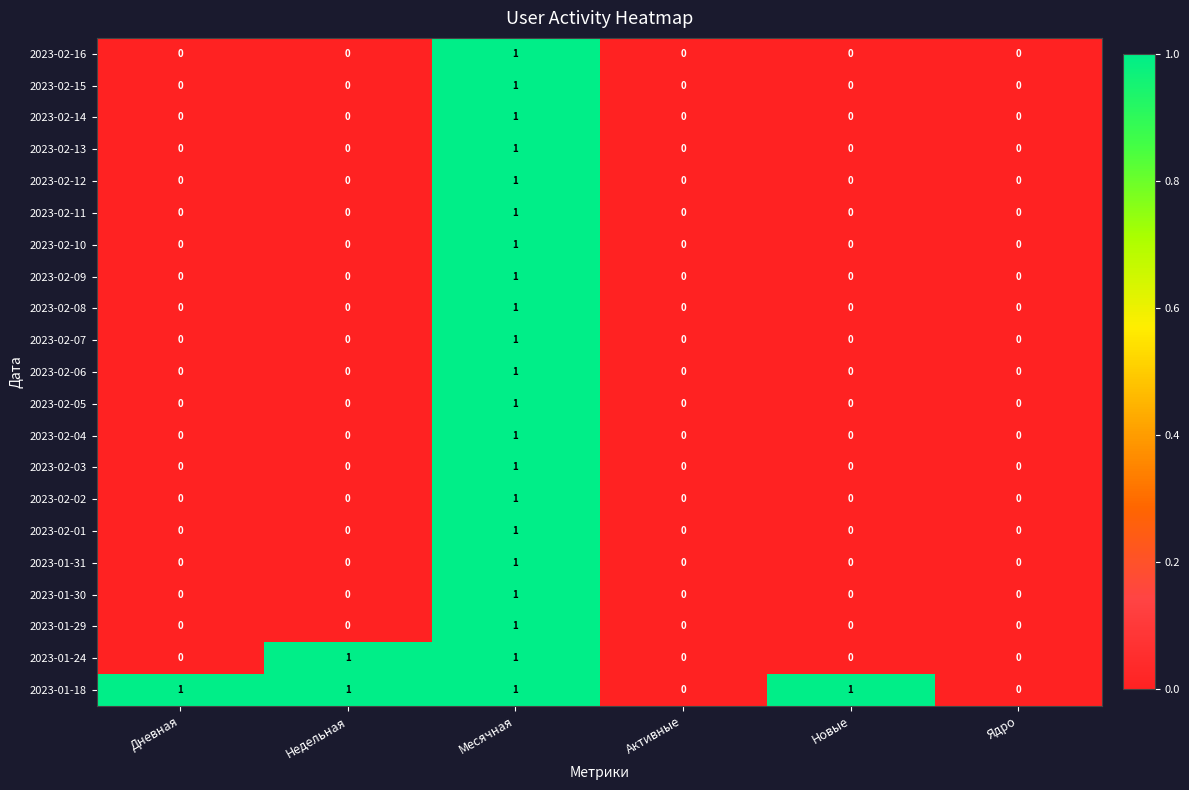

How many 2023-02-15 values are between 0 and 1?

6